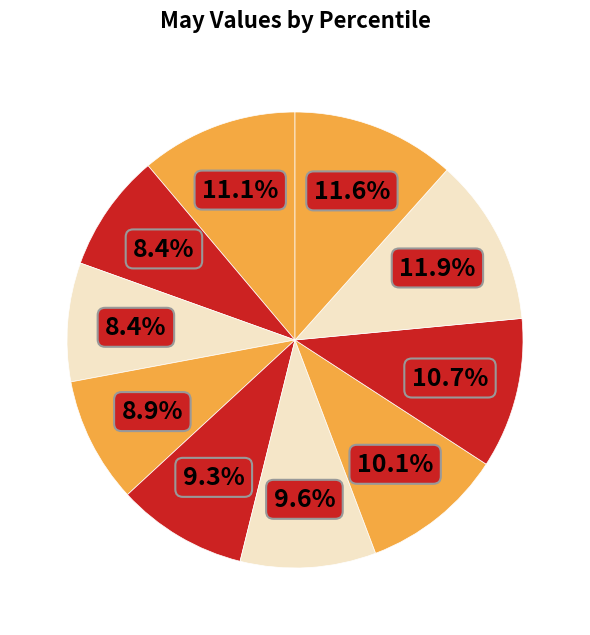

Count the number of slices in the pie.

10